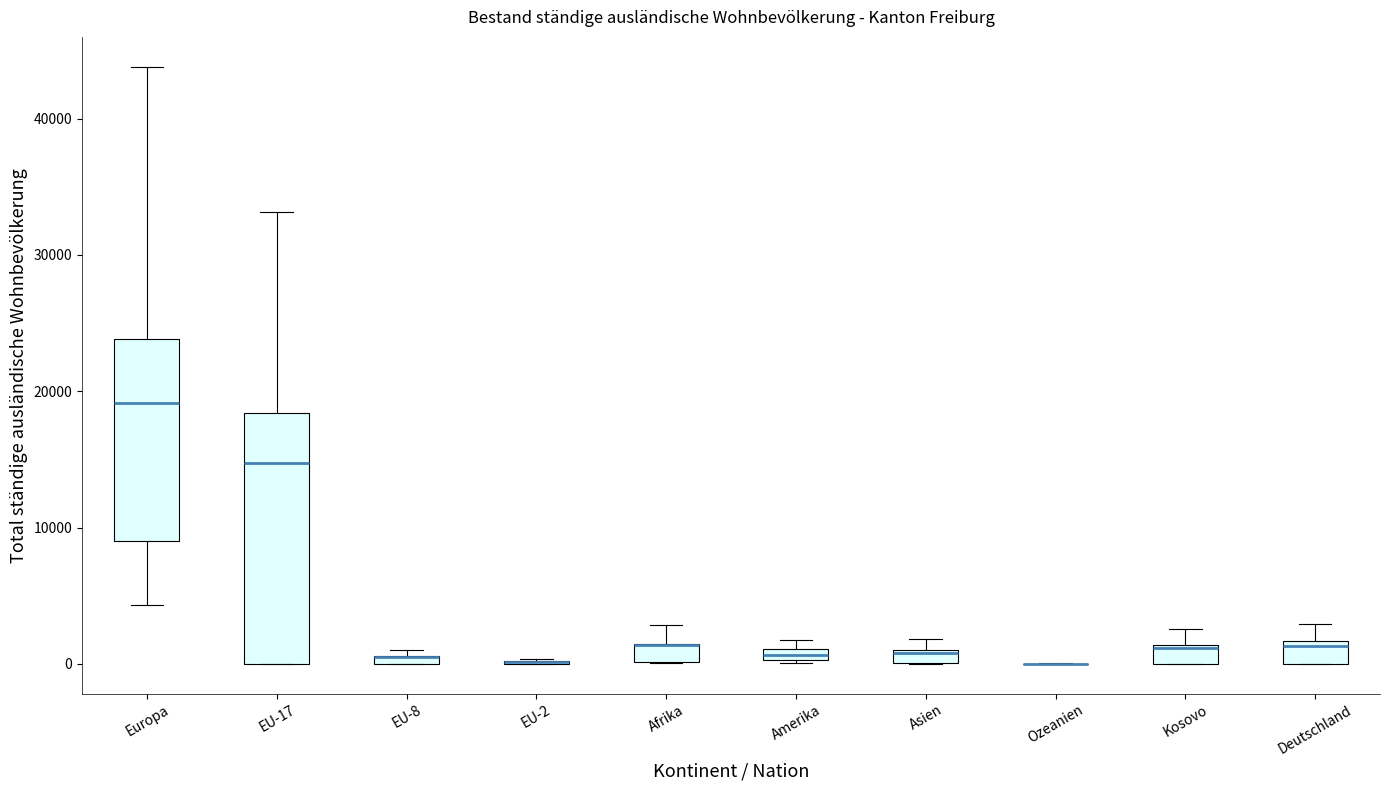

Comparing the boxes themselves (not the whiskers), which one is the tallest?

EU-17